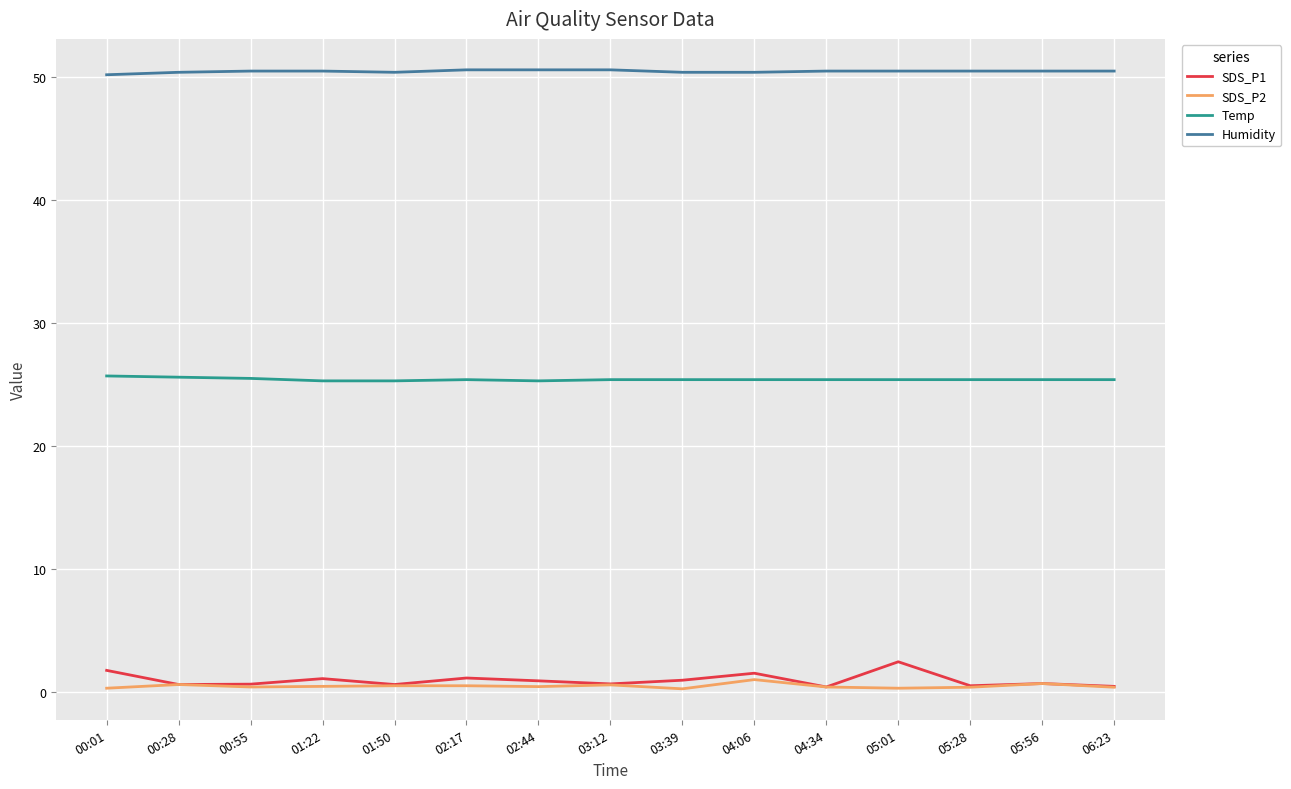

The SDS_P2 series shows 0.4 at 00:55. True or false?

True